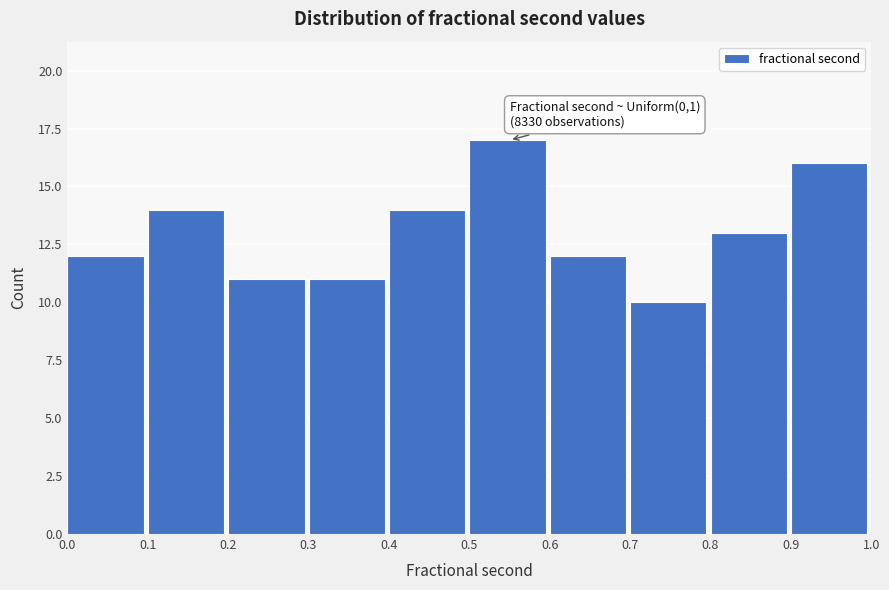

Over which range of the x-axis is the bar tallest?

0.5 to 0.6